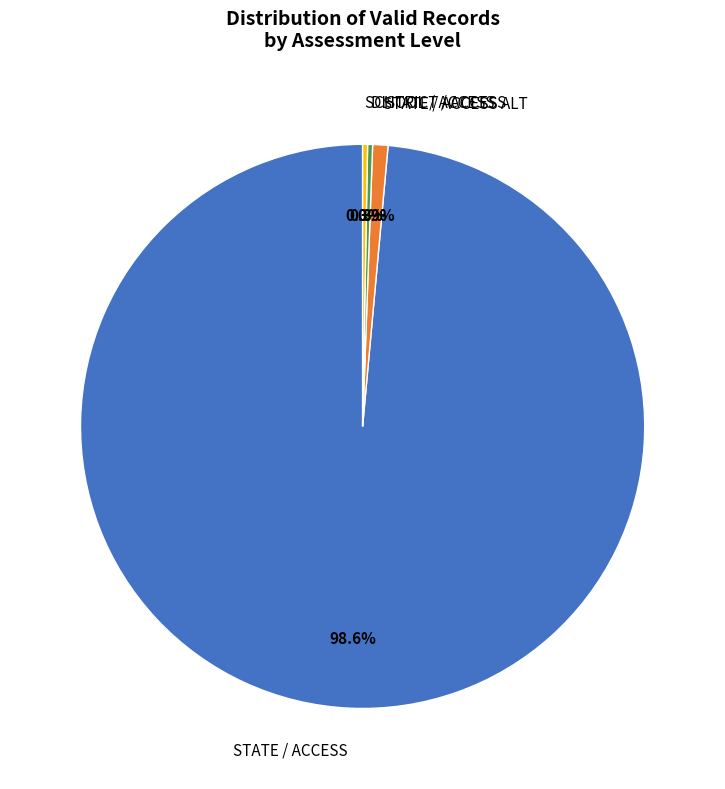

Do STATE / ACCESS ALT and SCHOOL / ACCESS together represent more than half of the pie?

No